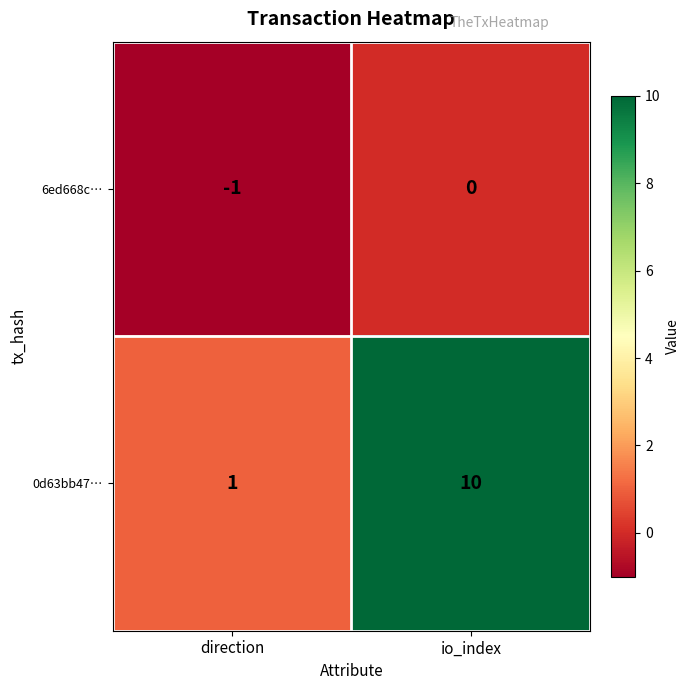

Rank the series by their average value, from highest to lowest.

0d63bb47…, 6ed668c…